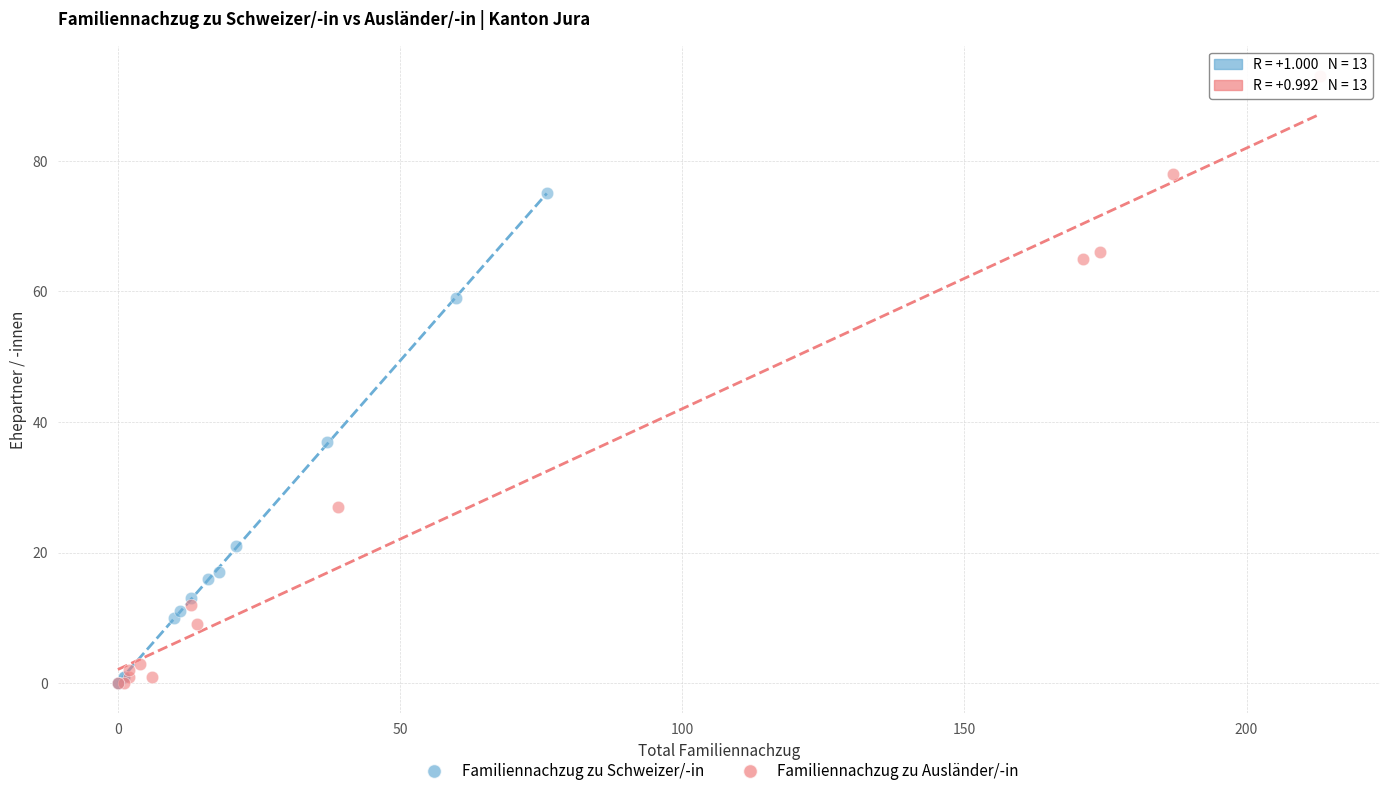

Which series contains the highest Y value?

Familiennachzug zu Ausländer/-in